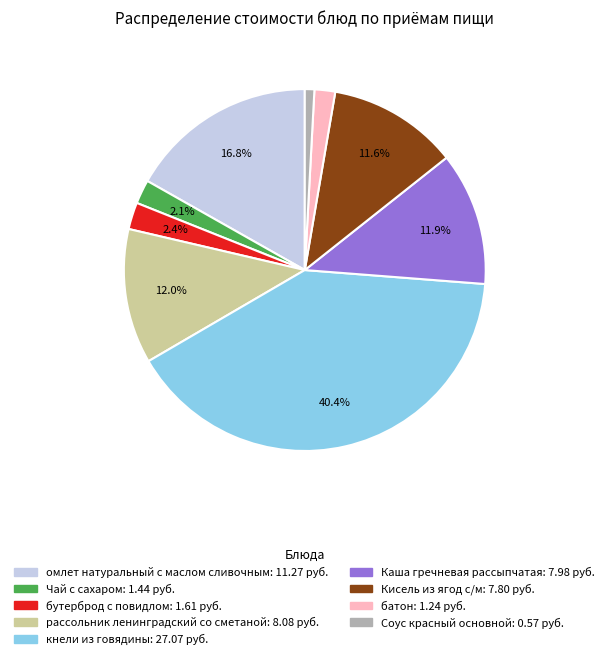

How many slices are in this pie chart?

9